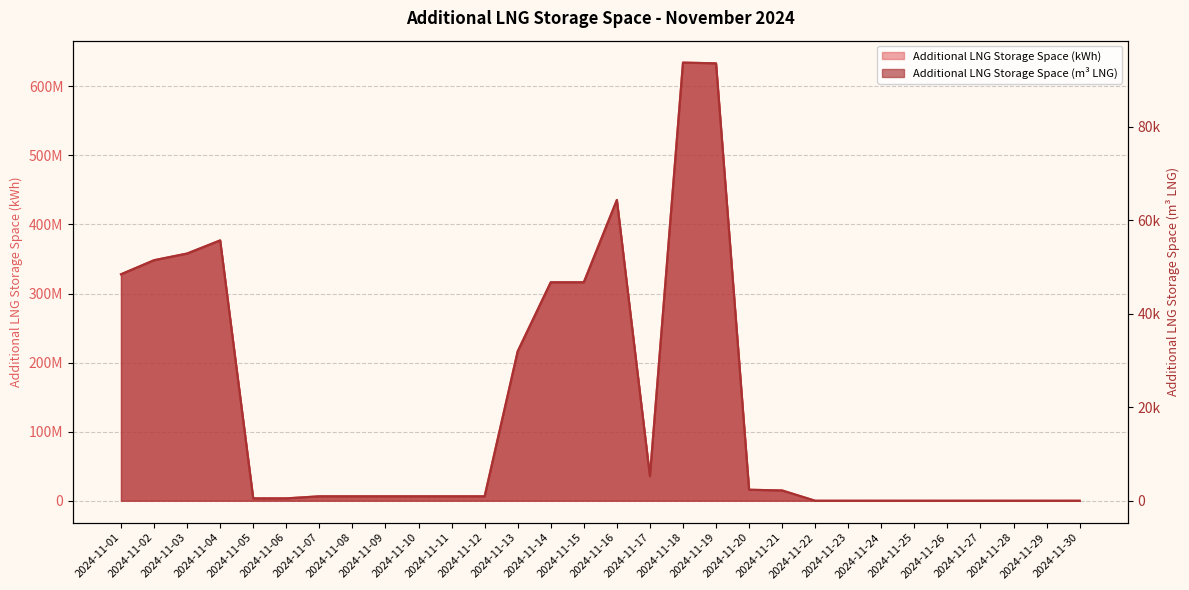

What is the average value of the Additional LNG Storage Space (m3 LNG) series?

20066